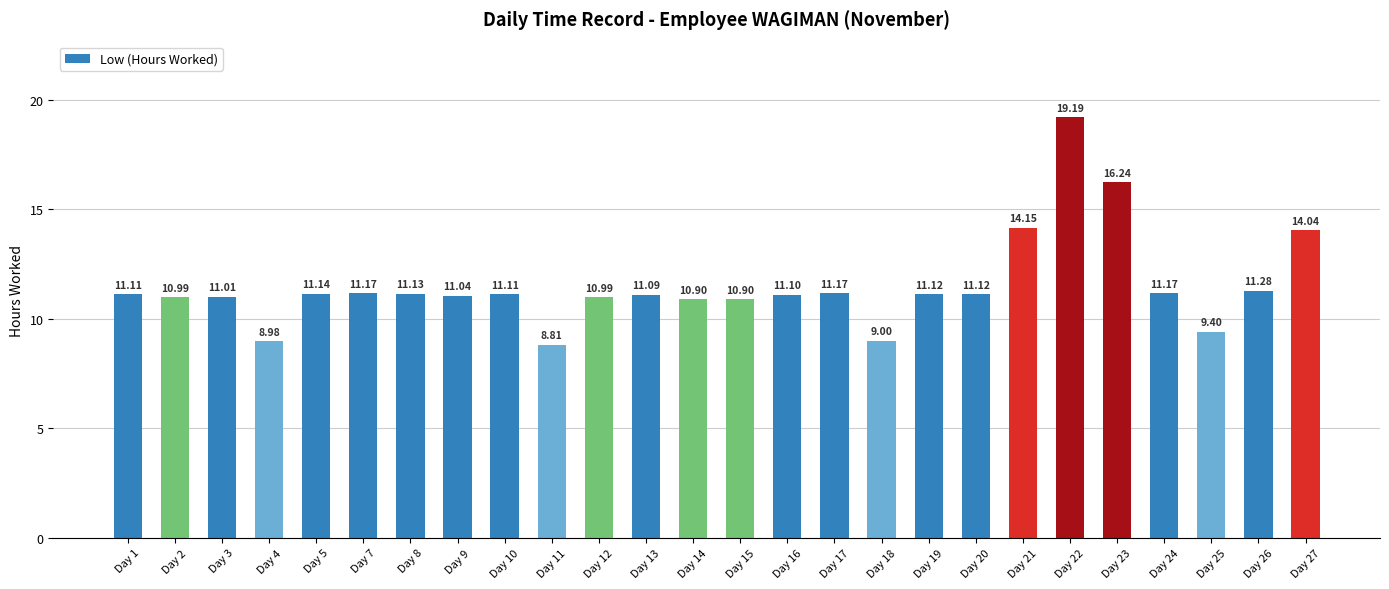

At which label does the data first exceed 11?

Day 1